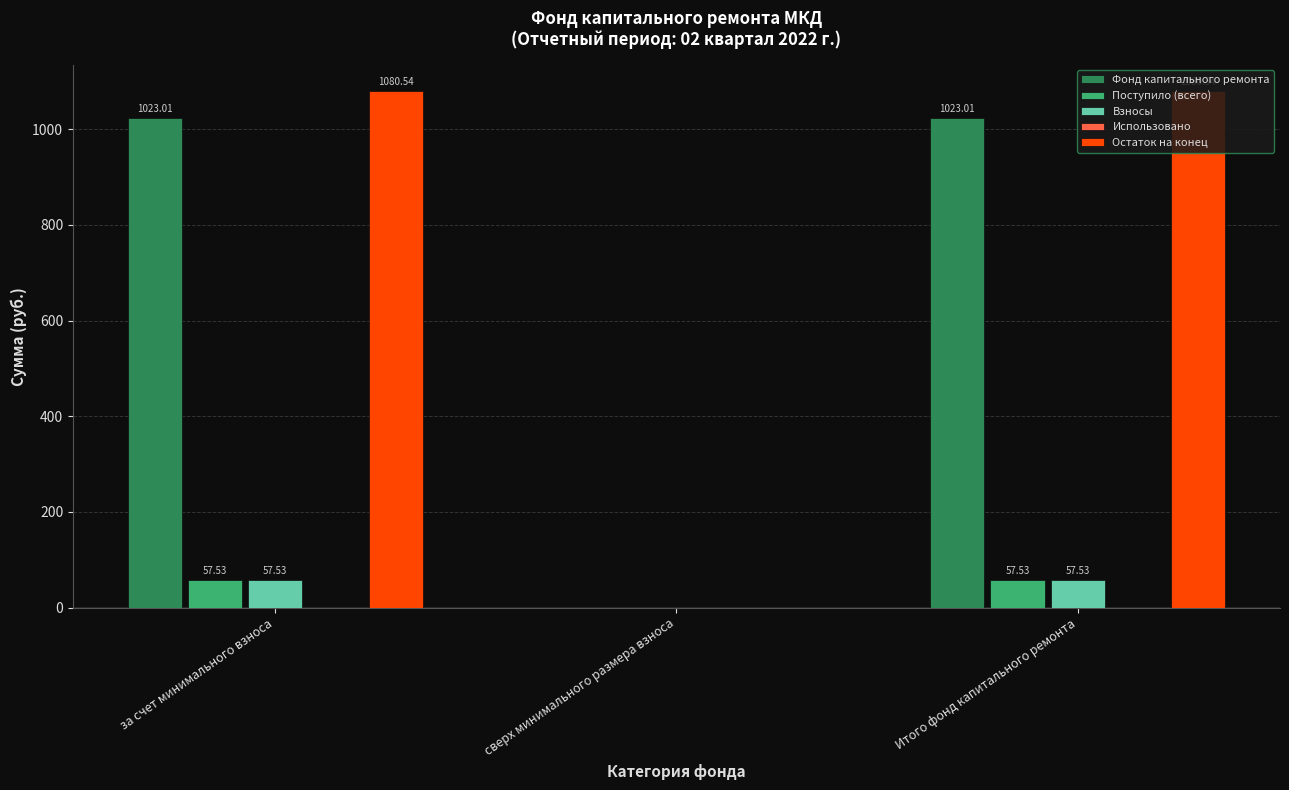

What is the sum of the Фонд капитального ремонта values at за счет минимального взноса and сверх минимального размера взноса?

1023.0